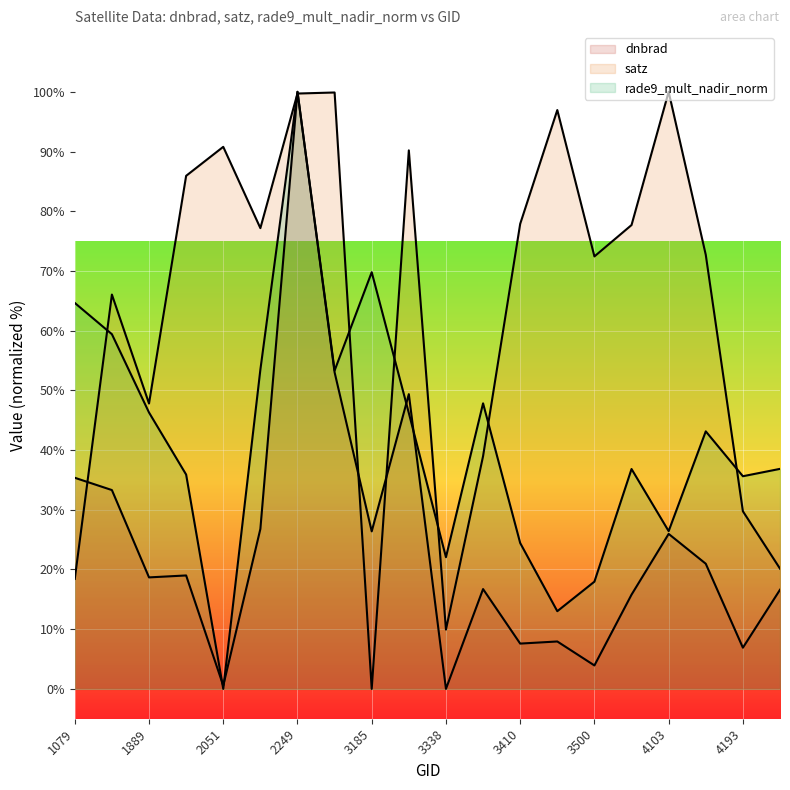

What is the difference between the second highest and minimum values in the satz series?

99.9